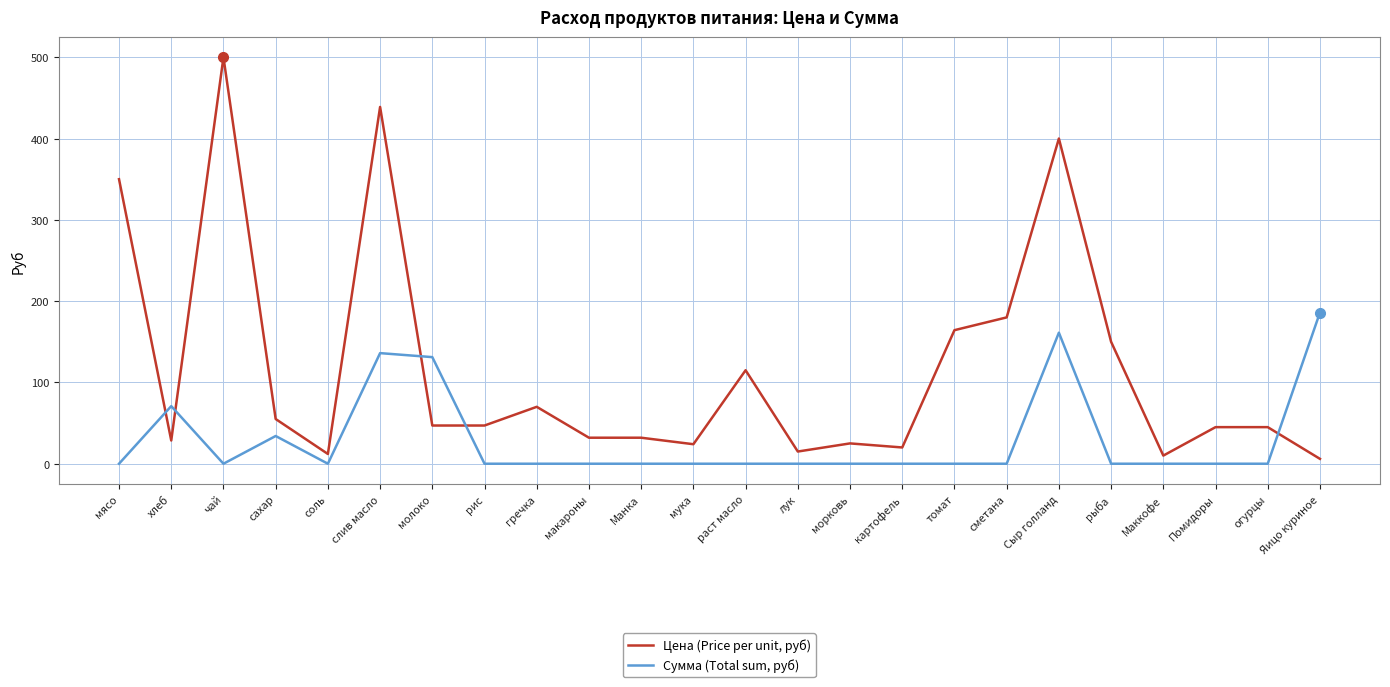

At which label does Сумма (Total sum, руб) reach its peak?

Яицо куриное